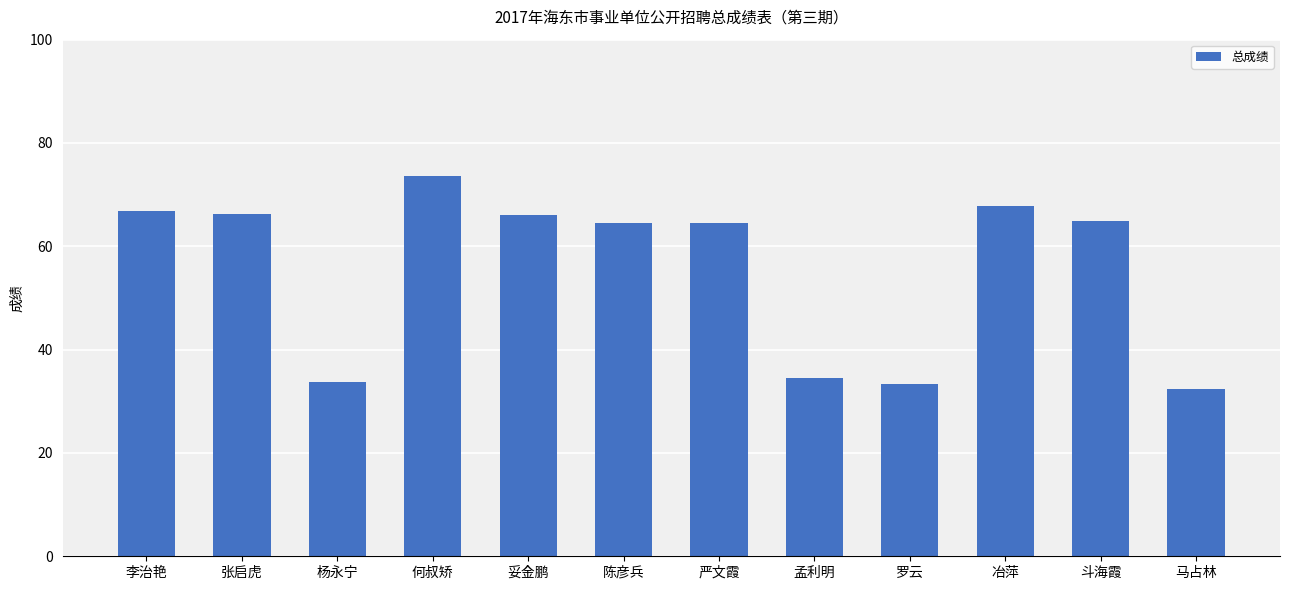

Count the number of categories in the chart.

12